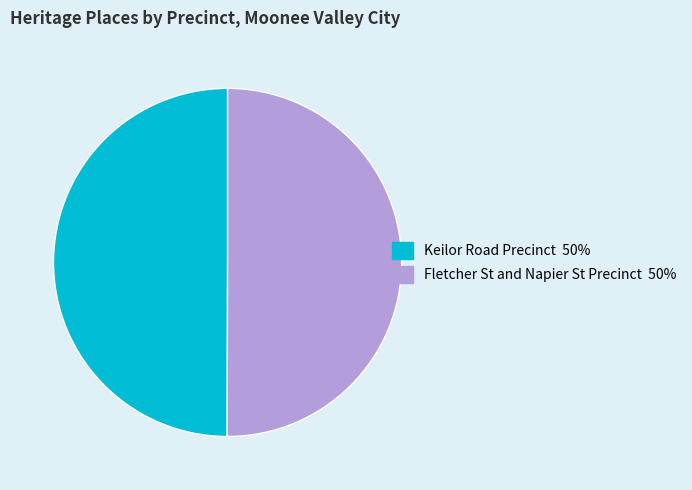

Approximately how many times larger is the value at Fletcher St and Napier St Precinct compared to Keilor Road Precinct?

1.0